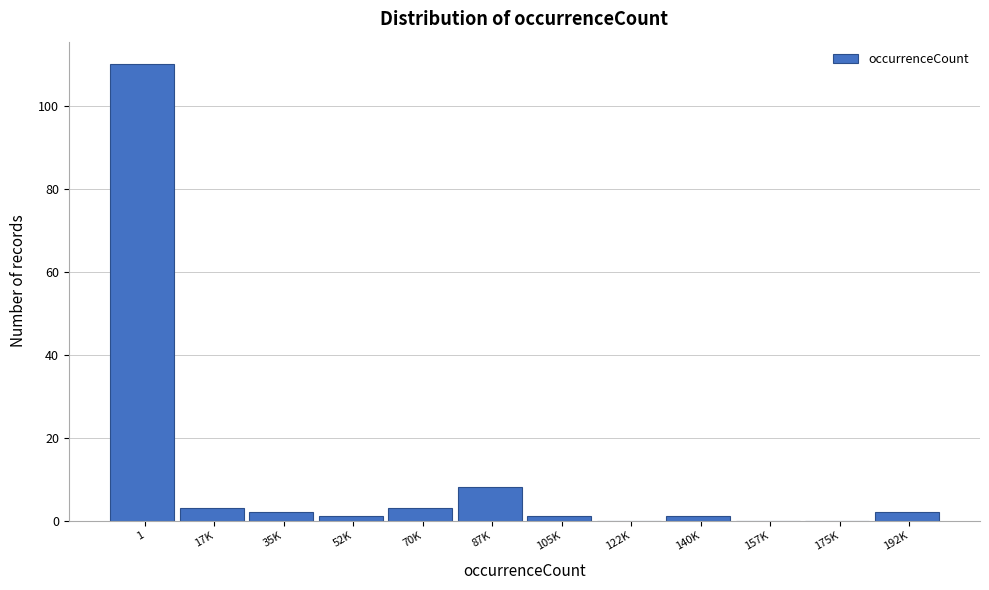

Reading right to left, extract all data points from this chart.

192K=2	175K=0	157K=0	140K=1	122K=0	105K=1	87K=8	70K=3	52K=1	35K=2	17K=3	1=110